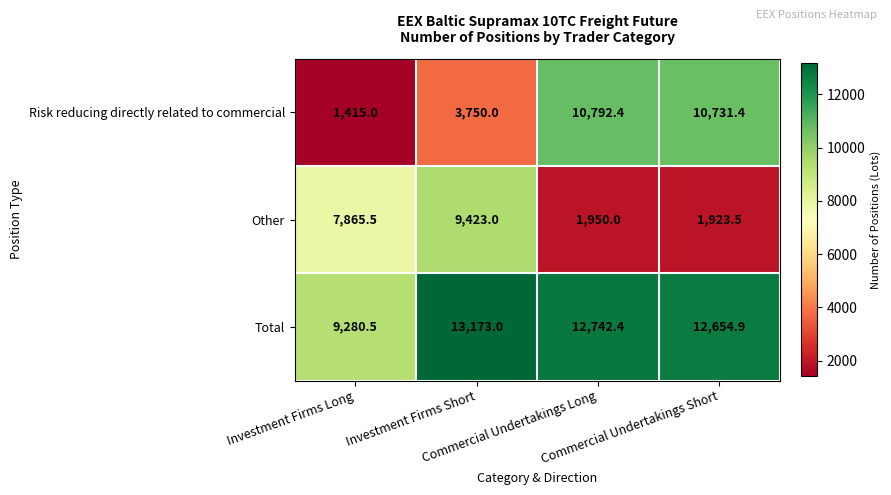

Rank the series by their average value, from highest to lowest.

Total, Risk reducing directly related to commercial, Other